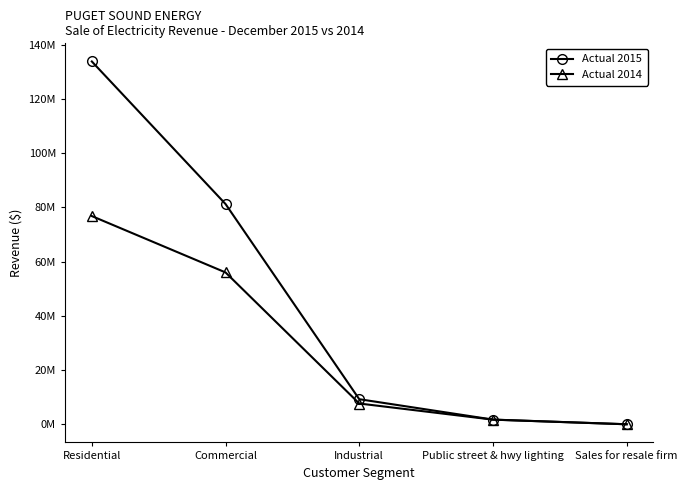

What are all the series names shown in the legend?

Actual 2015, Actual 2014